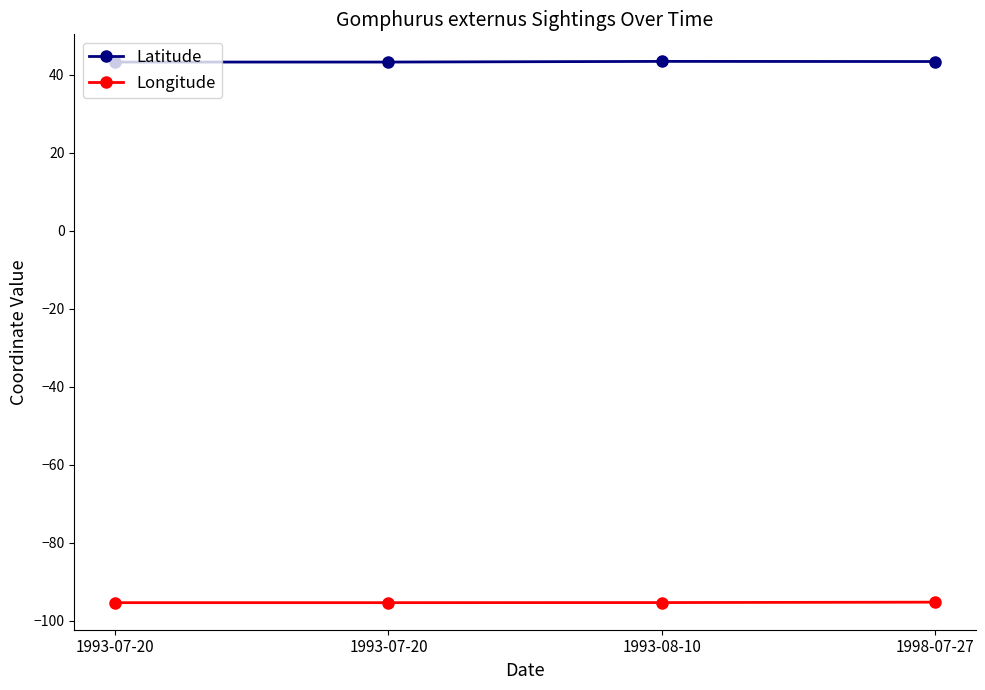

What are all the series names shown in the legend?

Latitude, Longitude